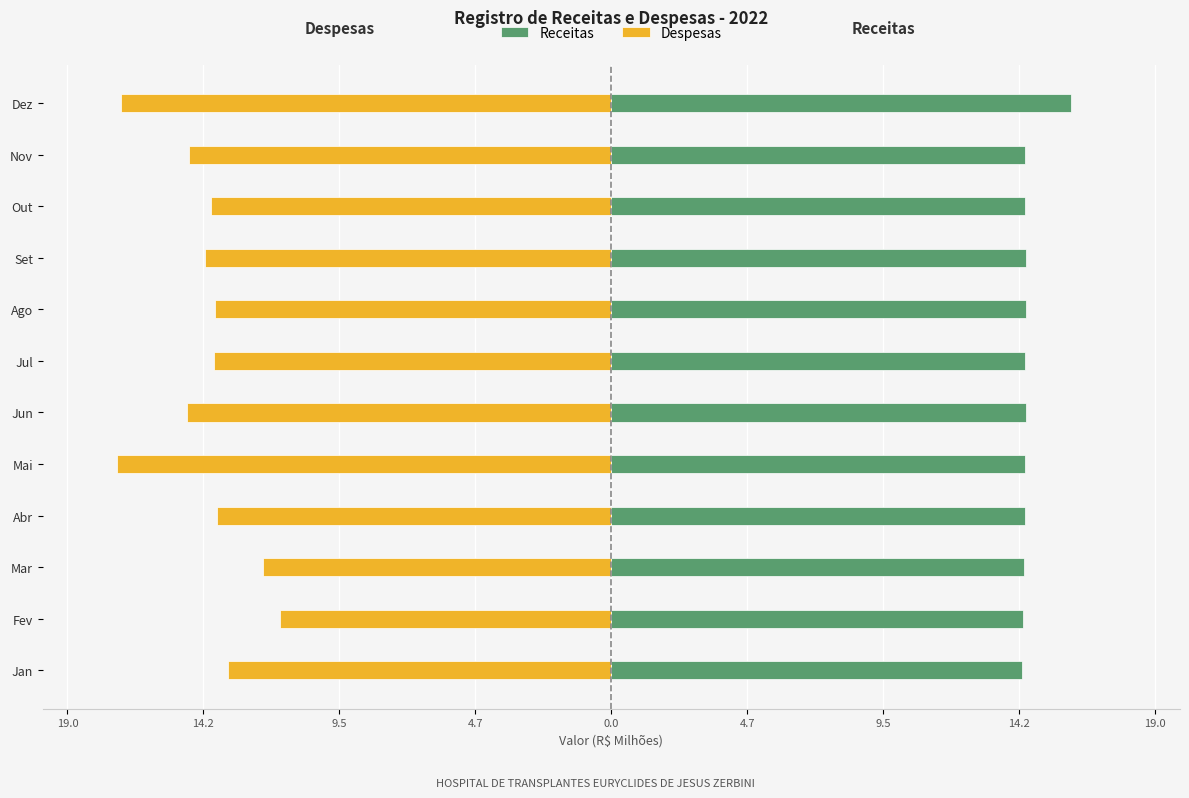

What is the average value of the Despesas series?

-14.2